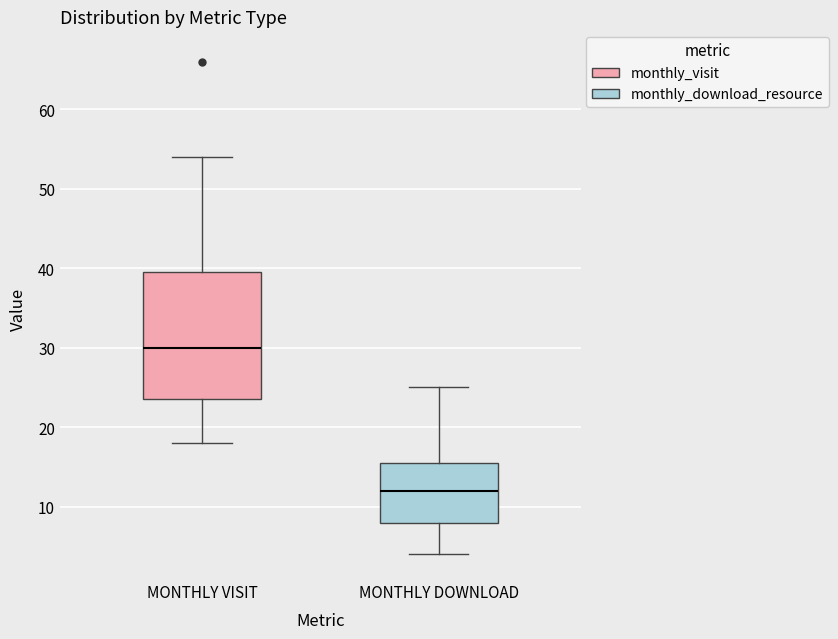

Reading left to right, transcribe this box plot: for each box, give where its median line is, the range the box spans, and where its two whiskers end, as read against the y-axis. The values are not printed on the chart, so give them approximately, as read against the axis.

MONTHLY VISIT: median 30, box 24 to 40, whiskers 18 to 54
MONTHLY DOWNLOAD: median 12, box 8 to 16, whiskers 4 to 25